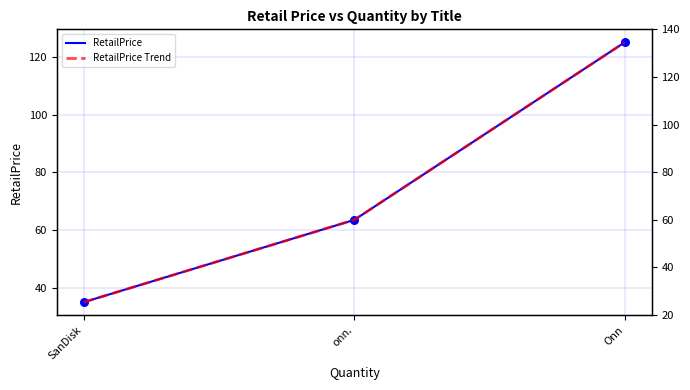

At how many categories does at least one series exceed 110?

1